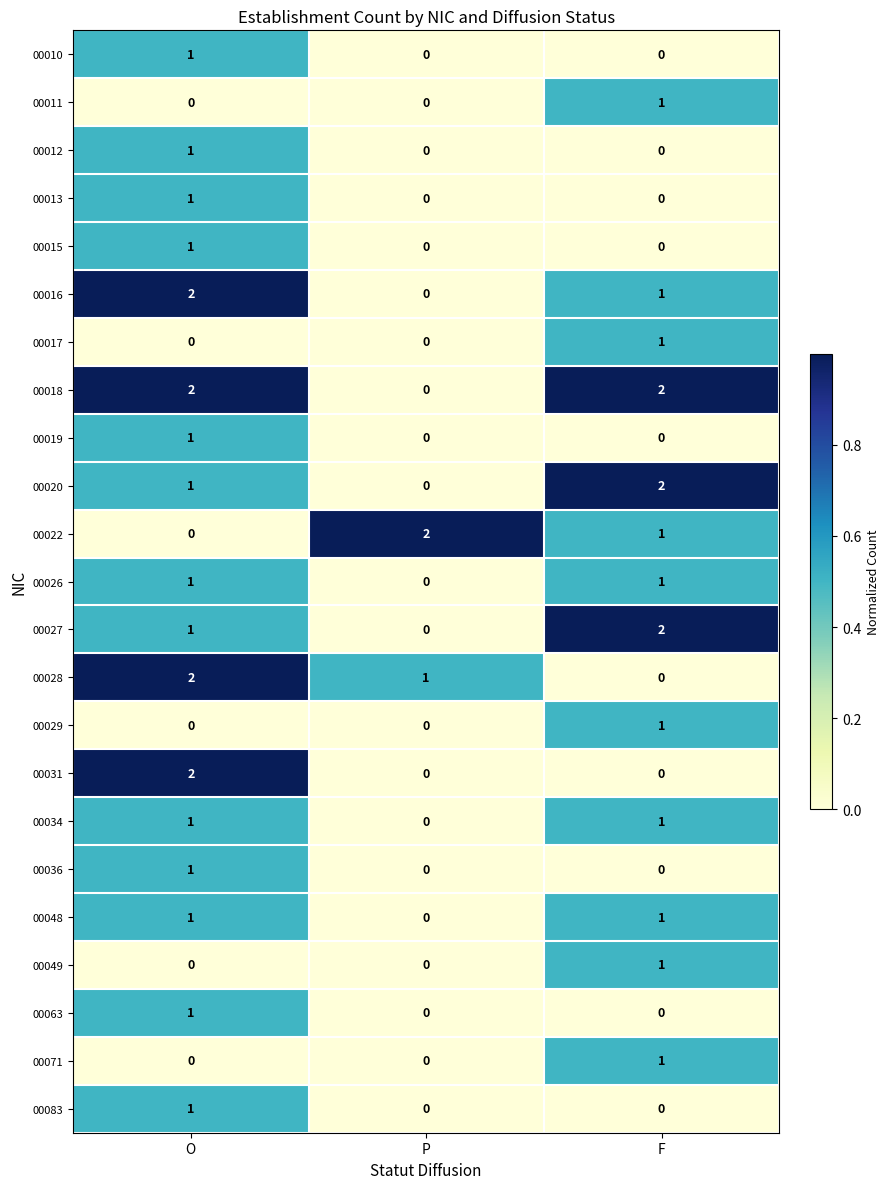

What is the total value across all series at O?

21